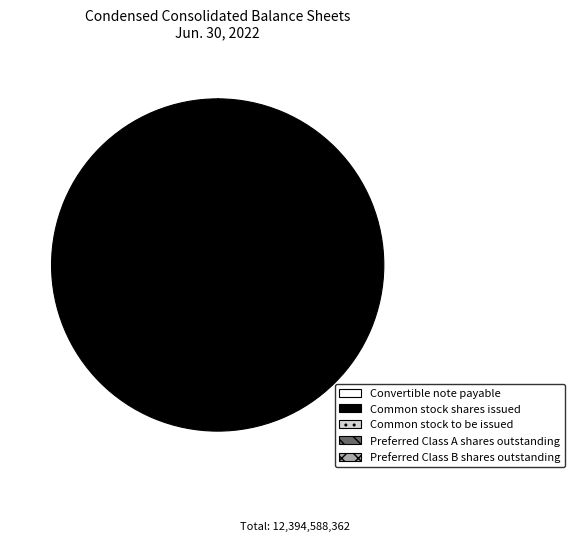

True or false: Common stock shares issued accounts for 88% of the total.

False